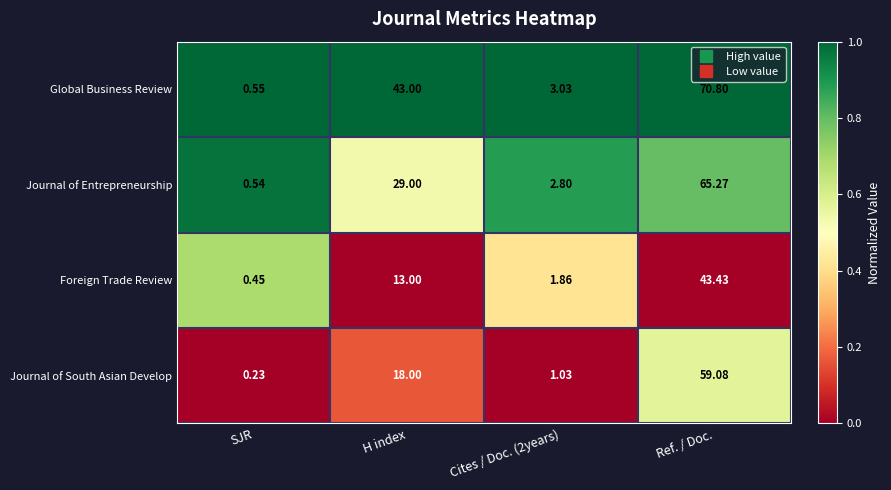

List the series in order of their peak value, highest first.

Global Business Review, Journal of Entrepreneurship, Journal of South Asian Develop, Foreign Trade Review